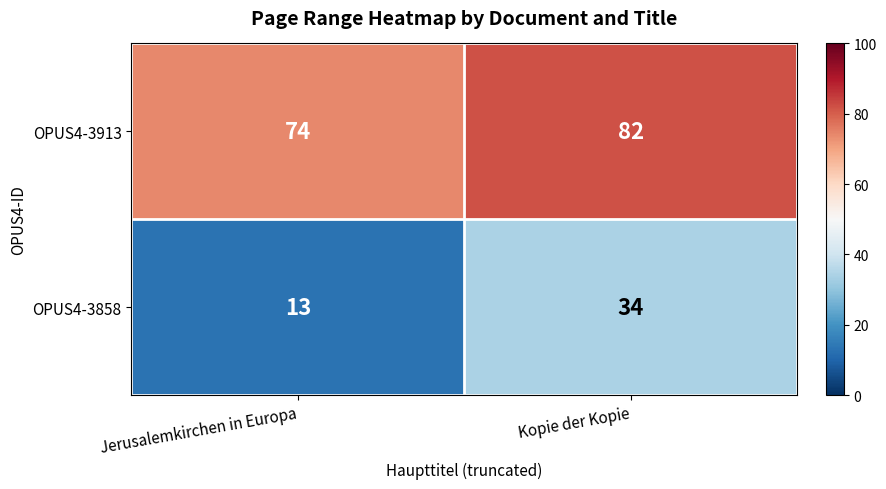

Which series changed the most between Jerusalemkirchen in Europa and Kopie der Kopie?

OPUS4-3858